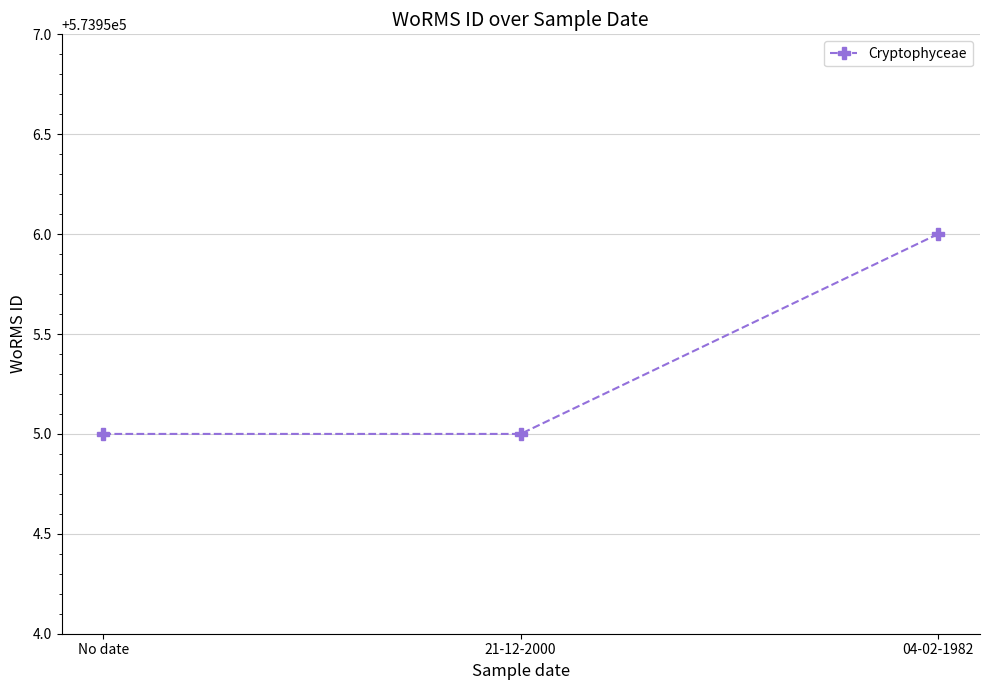

What is the sum of all values?

1721866